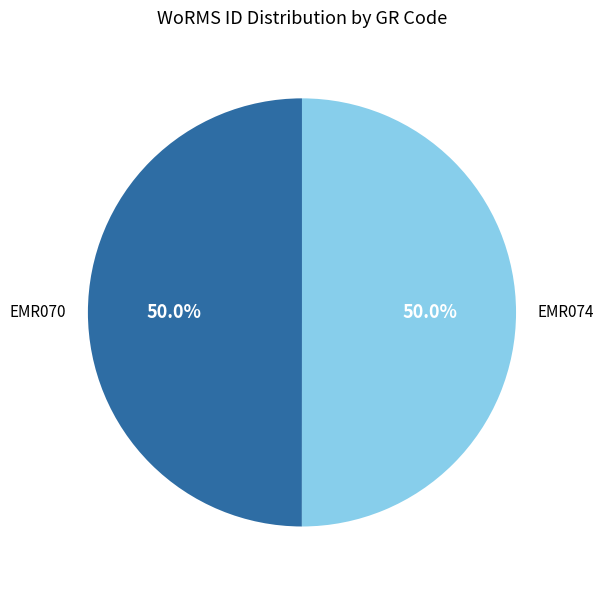

Combined, do EMR070 and EMR074 account for over 50%?

Yes